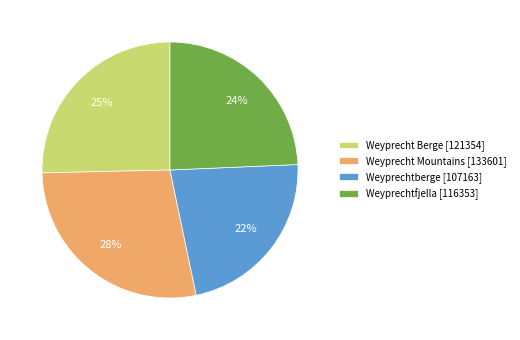

To the nearest percent, what portion does Weyprechtfjella represent?

24%